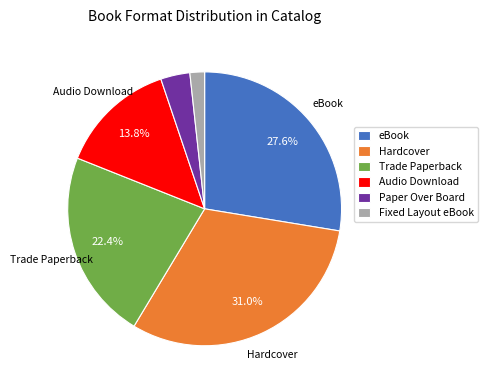

True or false: Paper Over Board accounts for 3% of the total.

True